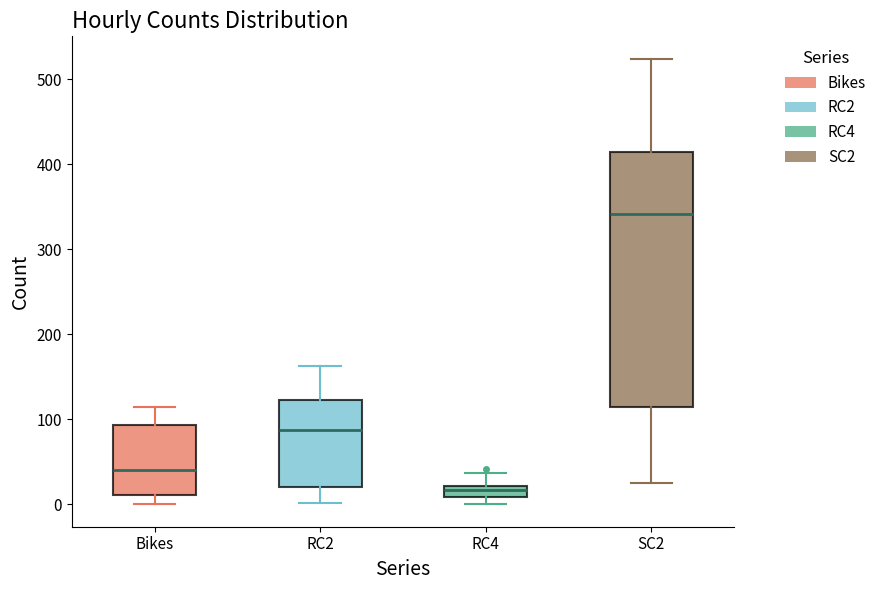

Where does the median line of the box for SC2 sit on the y-axis? The values are not printed on the chart, so give them approximately, as read against the axis.

340